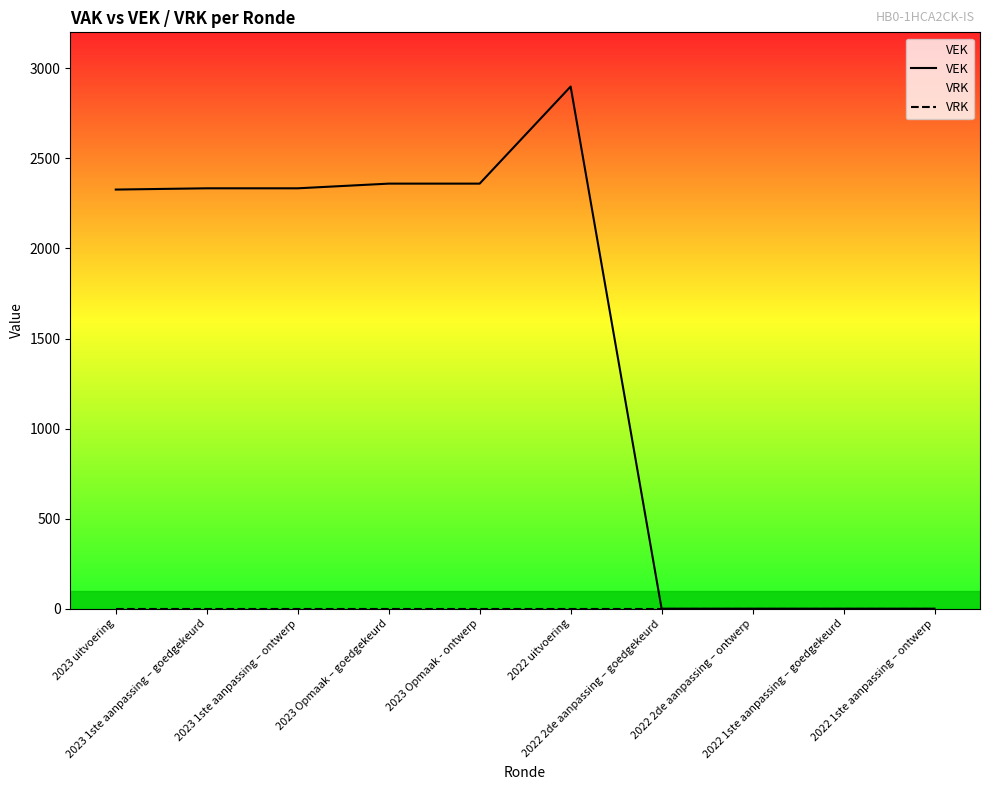

The VRK series shows 0 at 2022 uitvoering. True or false?

True